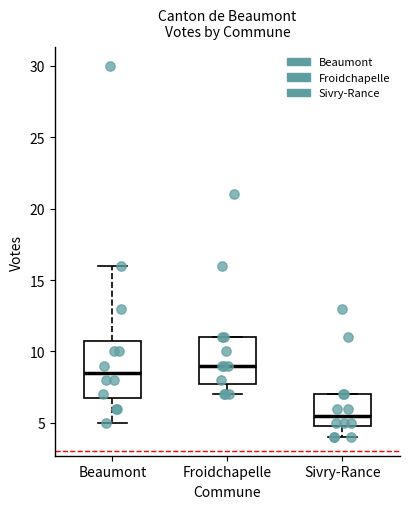

Where does the lower whisker of the box for Sivry-Rance end on the y-axis? The values are not printed on the chart, so give them approximately, as read against the axis.

4.0